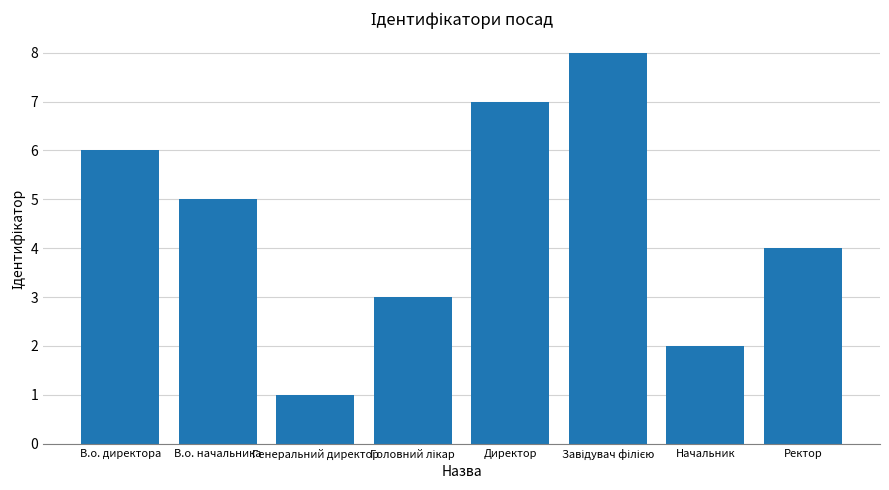

Approximately how many times larger is the value at В.о. директора compared to Директор?

0.9